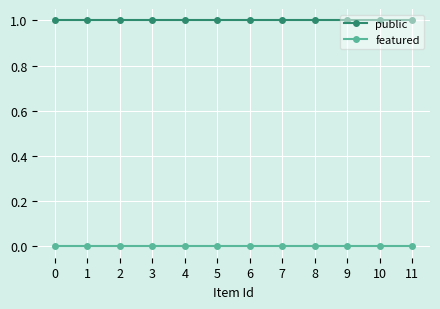

What is the value of the public point at the 3rd from the left?

1